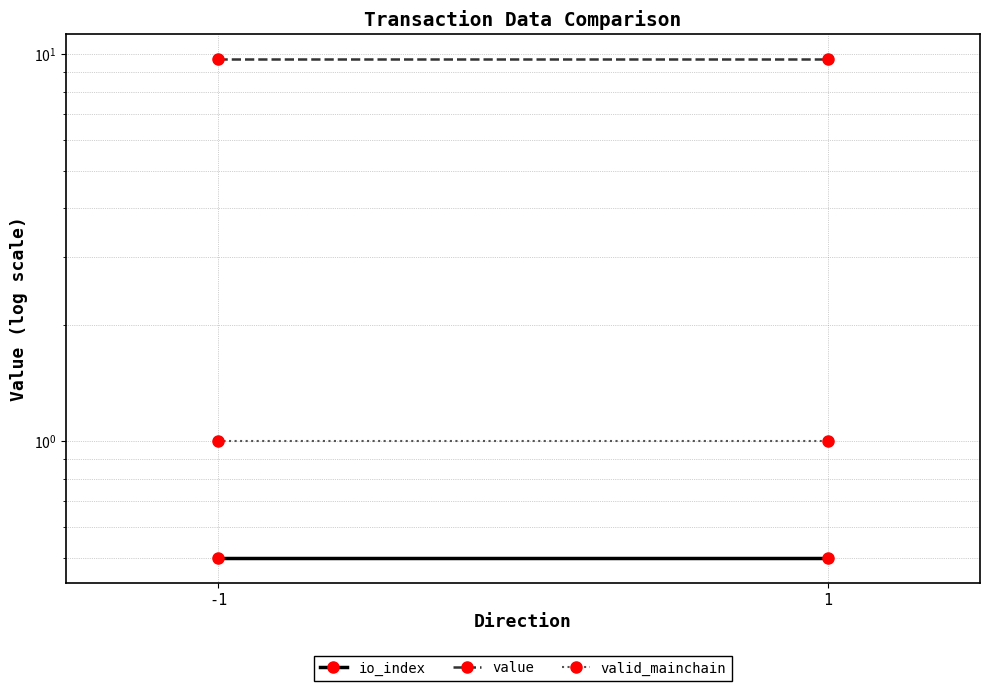

Reading left to right, list all the values displayed in this chart.

io_index: 0.5	0.5
value: 9.7	9.7
valid_mainchain: 1.0	1.0